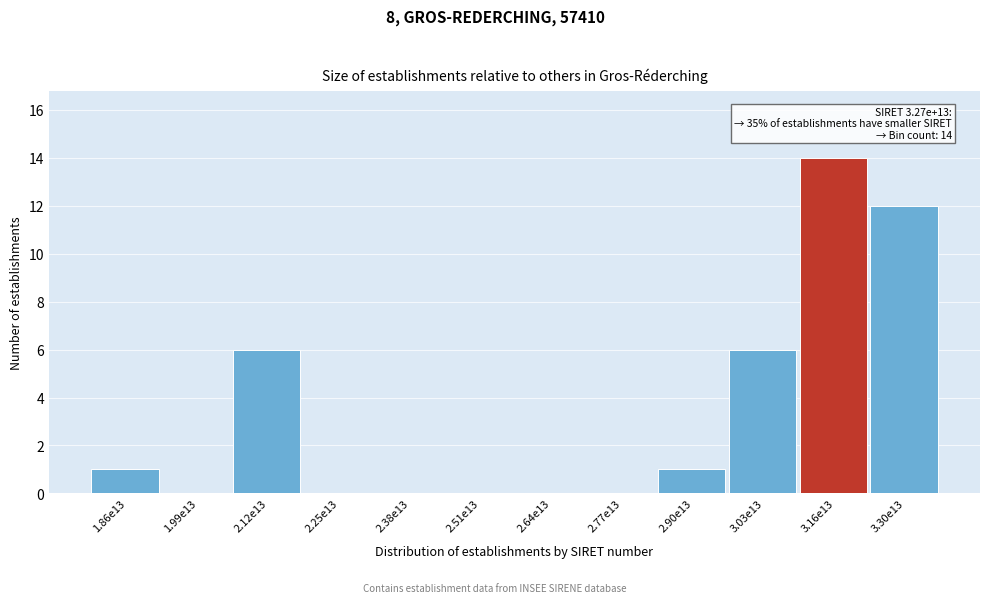

Reading left to right, transcribe all the data shown in this chart.

1.86e13=1	1.99e13=0	2.12e13=6	2.25e13=0	2.38e13=0	2.51e13=0	2.64e13=0	2.77e13=0	2.90e13=1	3.03e13=6	3.16e13=14	3.30e13=12